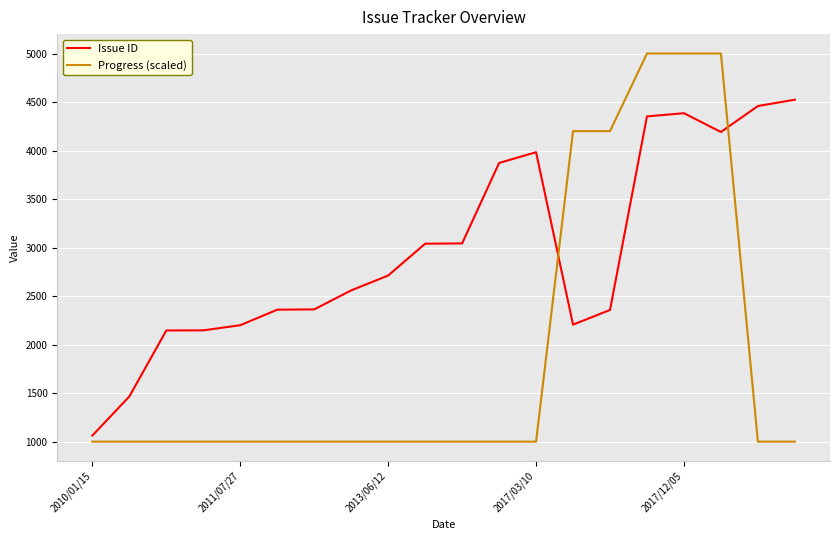

Which series has the widest spread of values?

Progress (scaled)